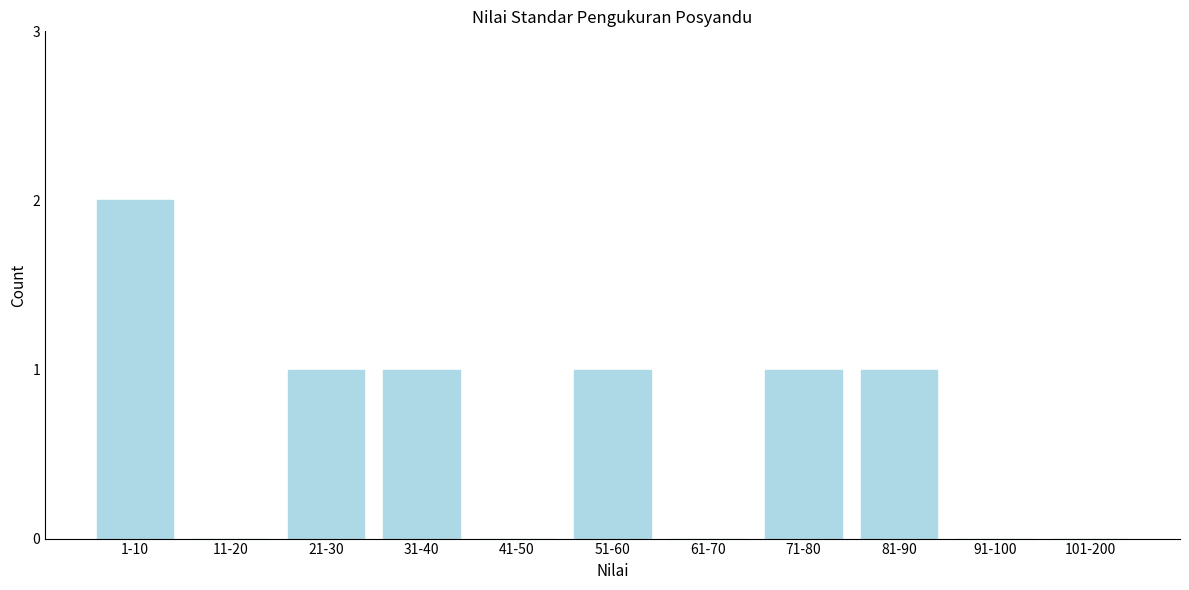

Reading left to right, extract all data points from this chart.

1-10=2	11-20=0	21-30=1	31-40=1	41-50=0	51-60=1	61-70=0	71-80=1	81-90=1	91-100=0	101-200=0